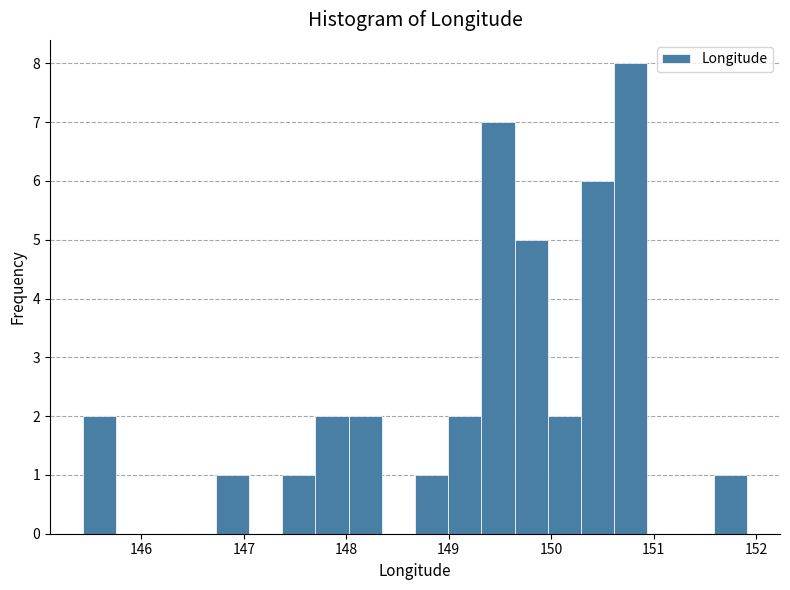

Read against the x-axis, roughly where is the centre of the tallest bar?

150.8